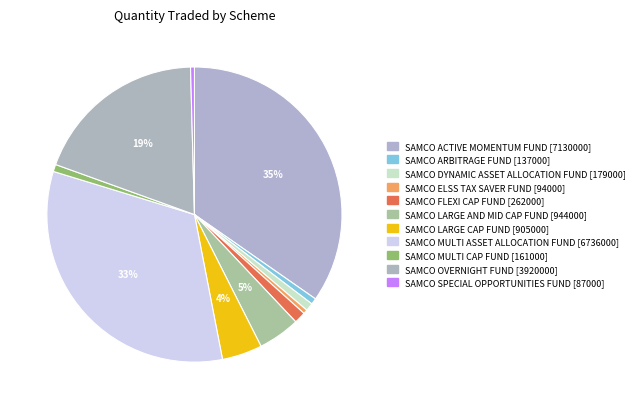

Combined, what portion of the pie is SAMCO SPECIAL OPPORTUNITIES FUND and SAMCO ACTIVE MOMENTUM FUND?

35.1%